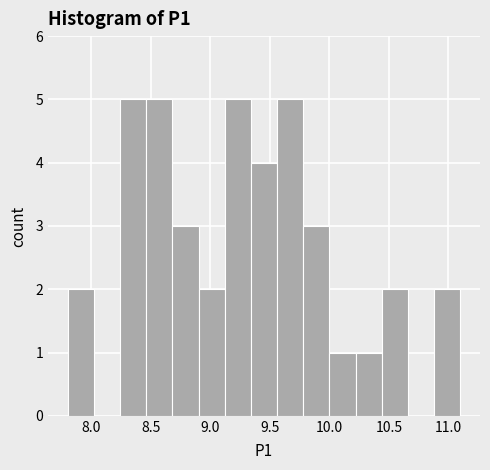

Reading left to right, transcribe this chart: for each bar, give the range it covers on the x-axis and its height. Neither the bar edges nor the heights are printed on the chart, so give them approximately, as read against the axes.

7.80 to 8.02: 2
8.02 to 8.24: 0
8.24 to 8.46: 5
8.46 to 8.68: 5
8.68 to 8.90: 3
8.90 to 9.12: 2
9.12 to 9.34: 5
9.34 to 9.56: 4
9.56 to 9.78: 5
9.78 to 10.00: 3
10.00 to 10.22: 1
10.22 to 10.44: 1
10.44 to 10.66: 2
10.66 to 10.88: 0
10.88 to 11.10: 2